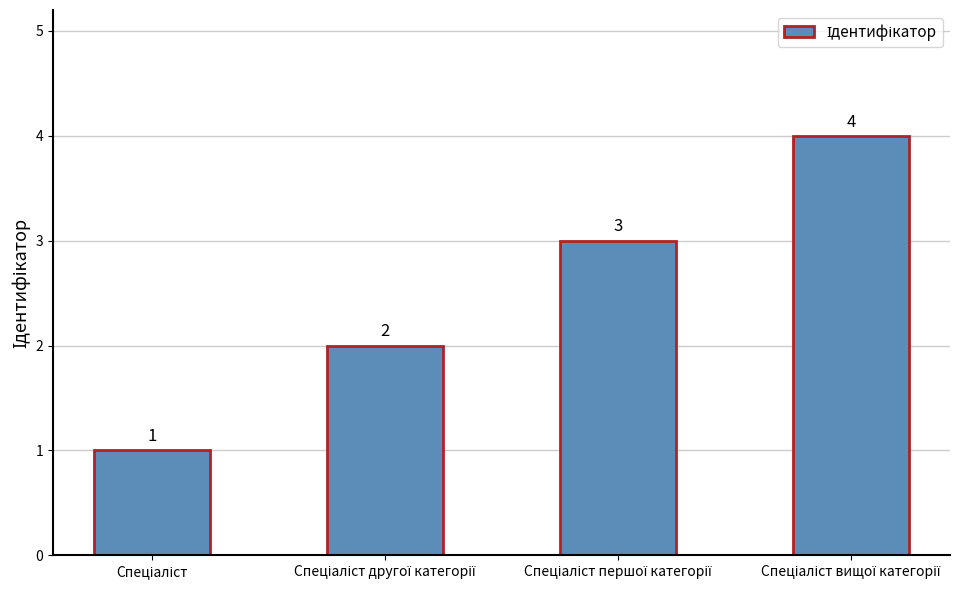

Count the values in the range 2 to 4.

3